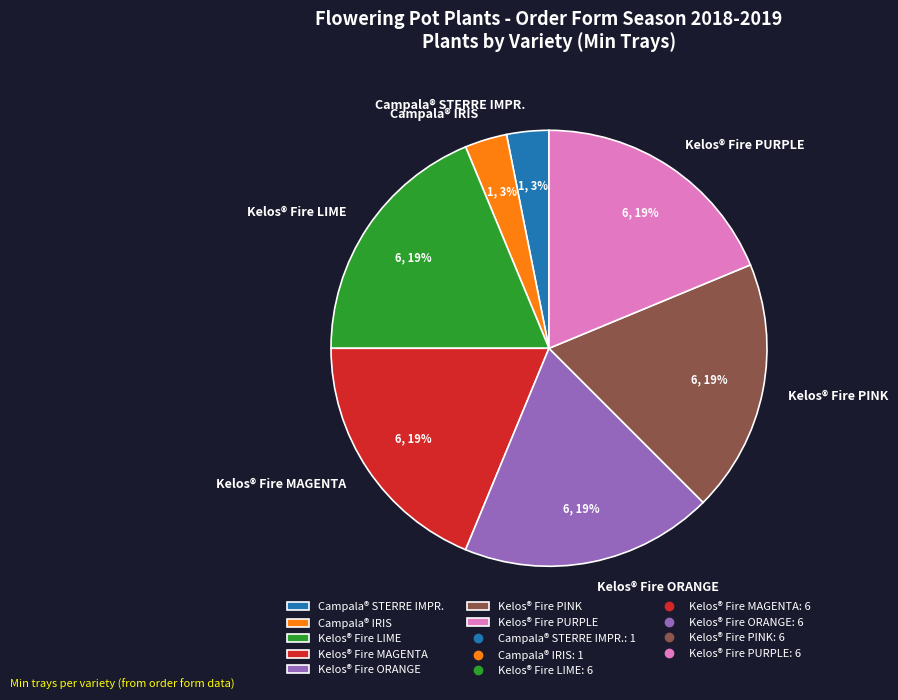

To the nearest percent, what portion does Kelos® Fire PURPLE represent?

19%